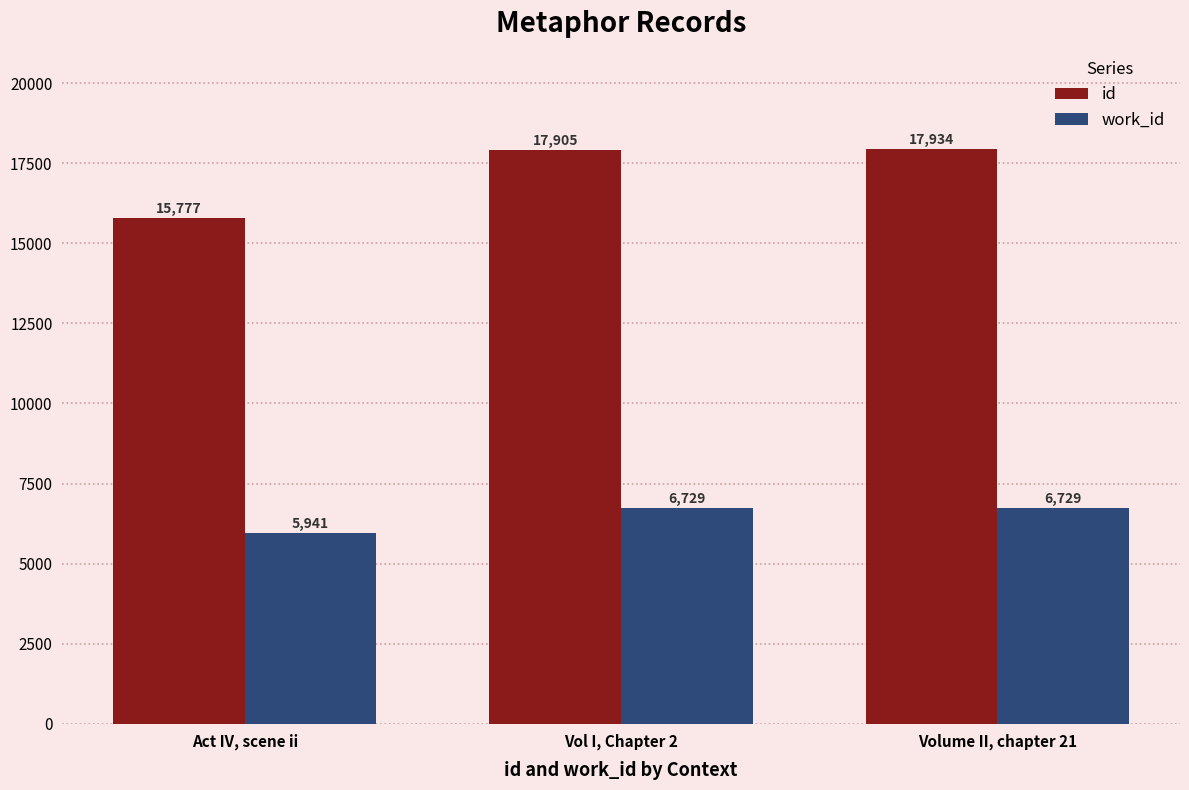

How many groups of bars are there?

3